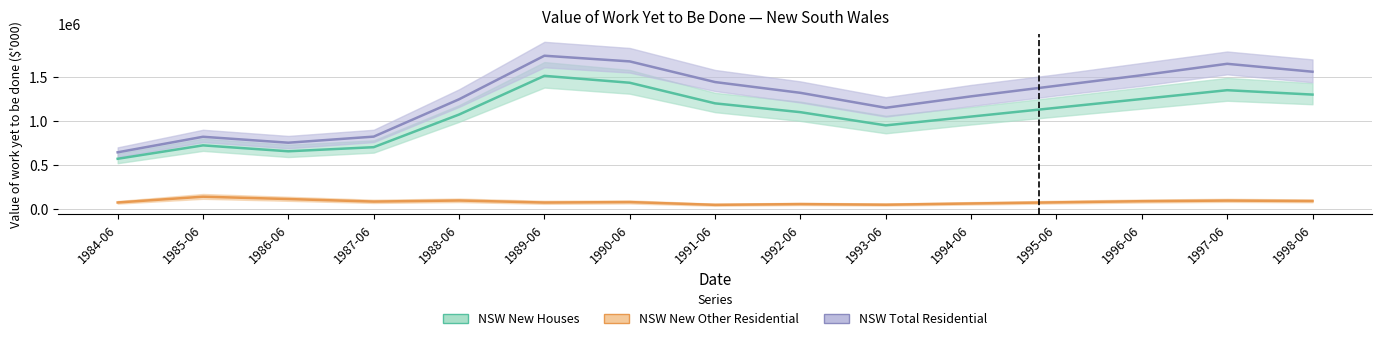

Which series has the widest spread of values?

NSW Total Residential